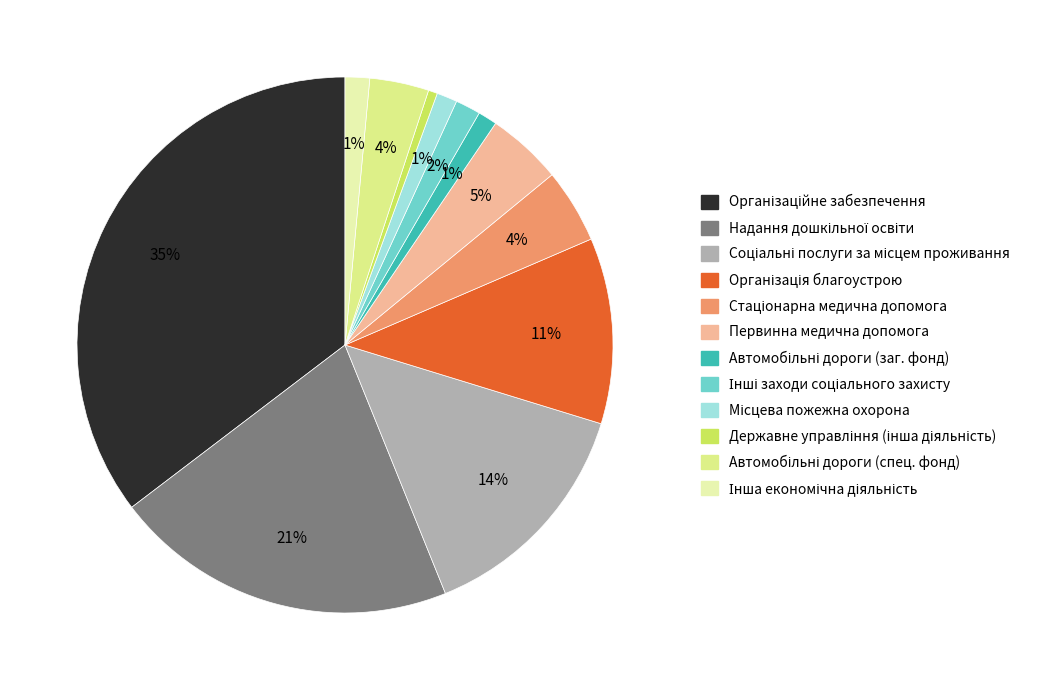

How many slices are in this pie chart?

12